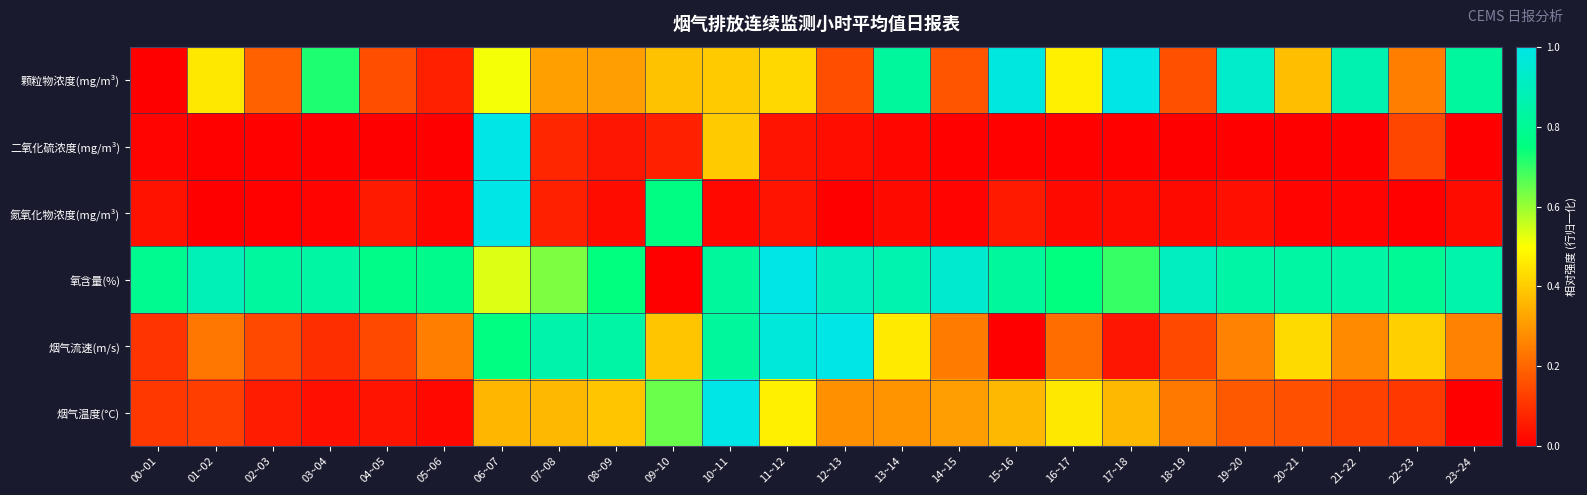

What is the greatest value displayed?

1.0